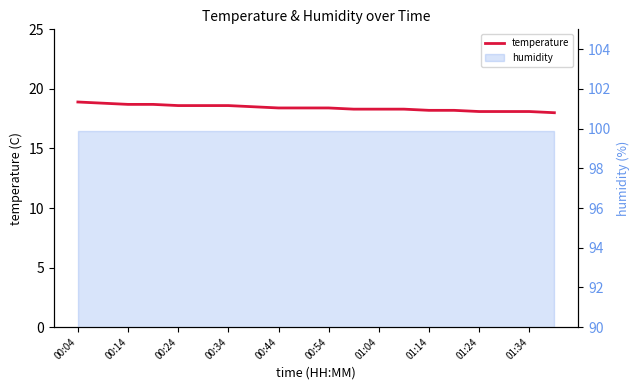

What is the label of the 20th point from the right?

00:04